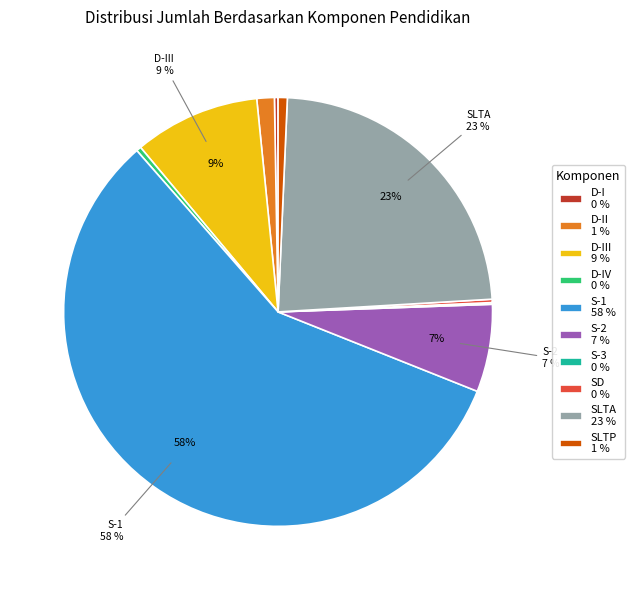

Does any single category account for the majority?

Yes